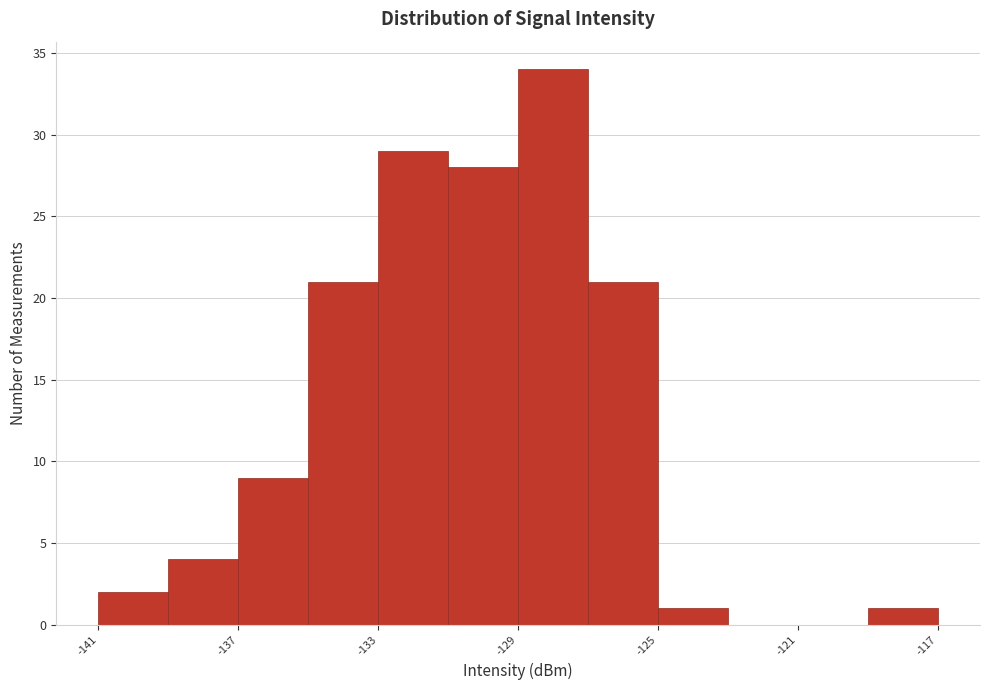

How tall is the bar that spans -129 to -127 on the x-axis? The values are not printed on the chart, so give them approximately, as read against the axis.

34